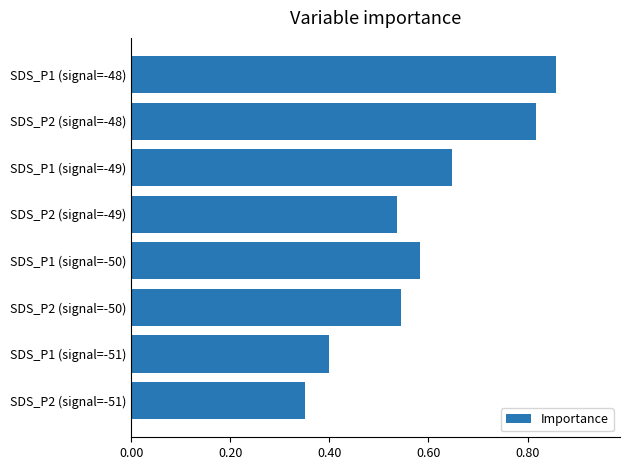

The value at SDS_P2 (signal=-49) is 0.3. True or false?

False